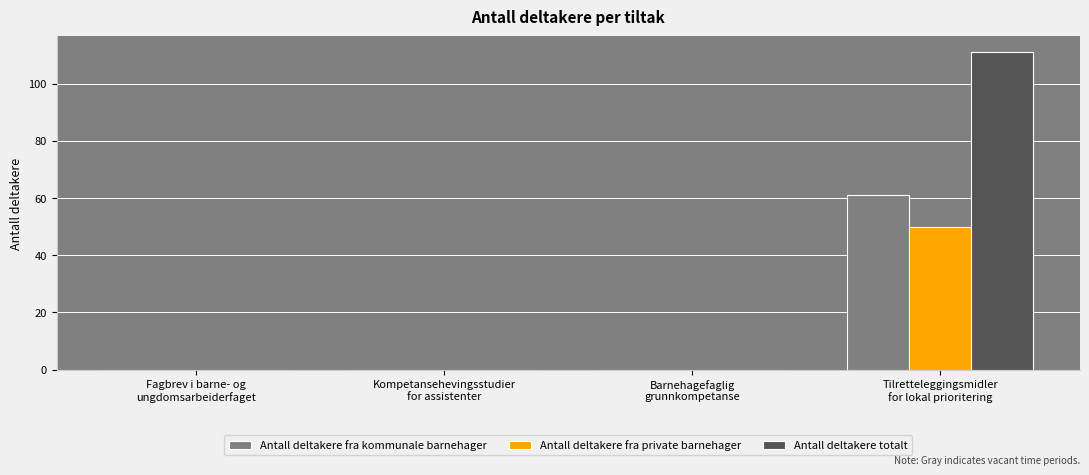

True or false: Antall deltakere totalt has a value of 0 at Kompetansehevingsstudier
for assistenter.

True